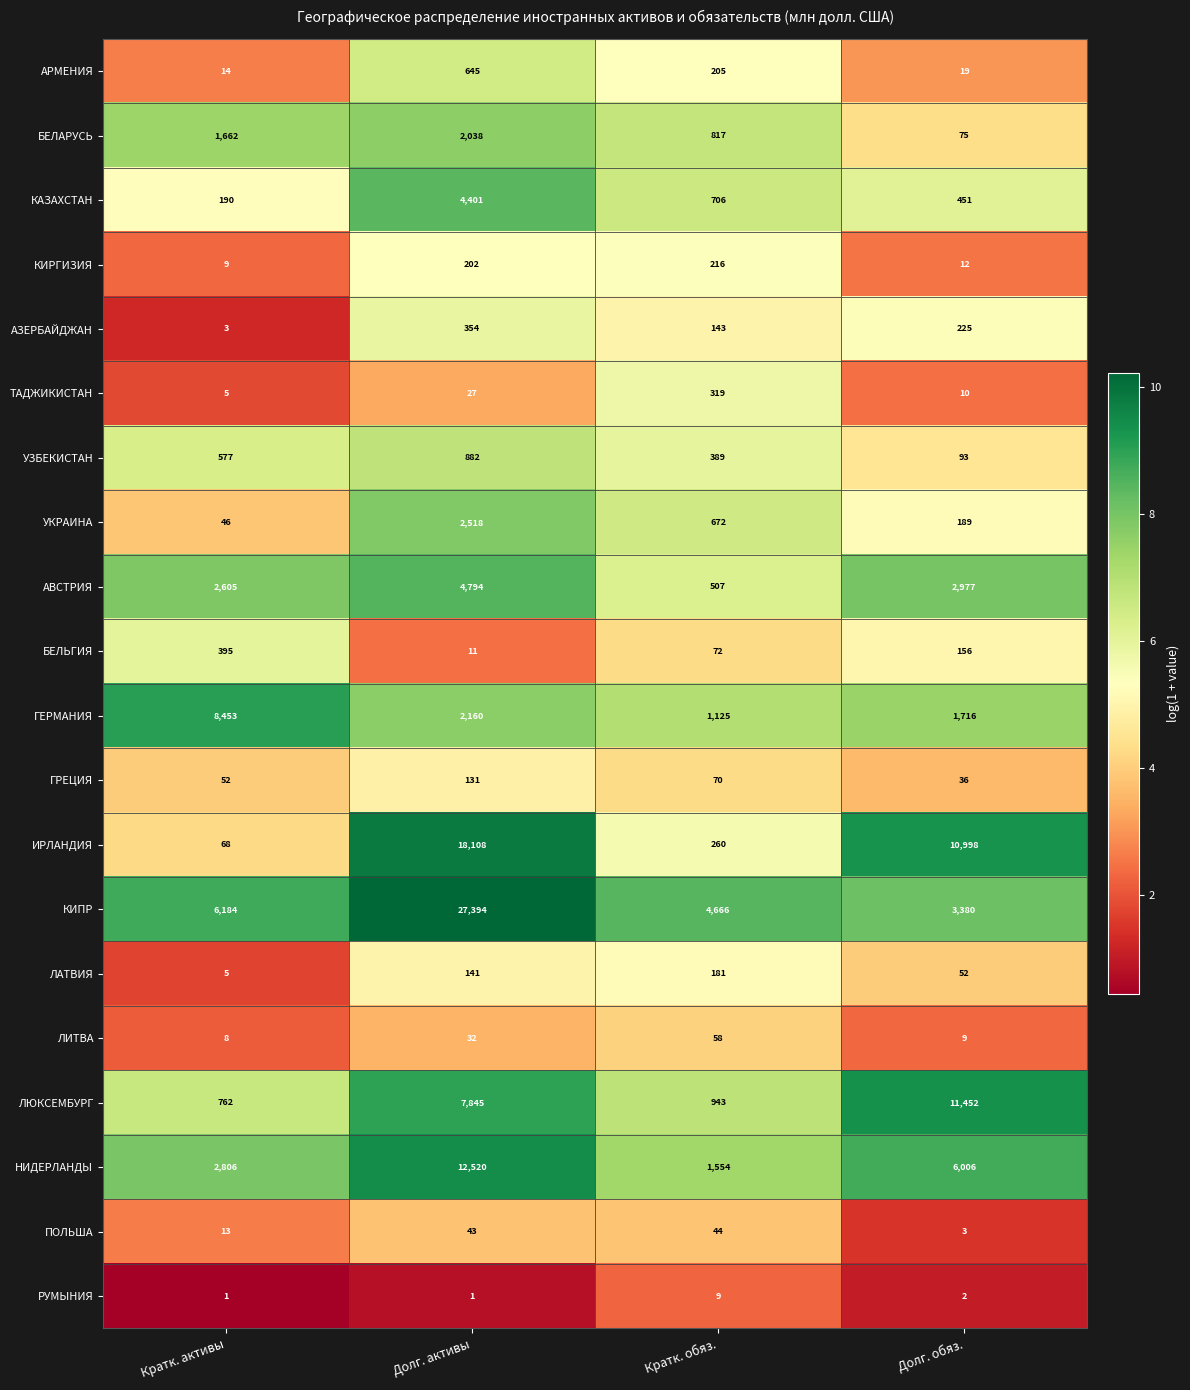

Rank the series at Кратк. обяз. from lowest to highest value.

РУМЫНИЯ, ПОЛЬША, ЛИТВА, ГРЕЦИЯ, БЕЛЬГИЯ, АЗЕРБАЙДЖАН, ЛАТВИЯ, АРМЕНИЯ, КИРГИЗИЯ, ИРЛАНДИЯ, ТАДЖИКИСТАН, УЗБЕКИСТАН, АВСТРИЯ, УКРАИНА, КАЗАХСТАН, БЕЛАРУСЬ, ЛЮКСЕМБУРГ, ГЕРМАНИЯ, НИДЕРЛАНДЫ, КИПР